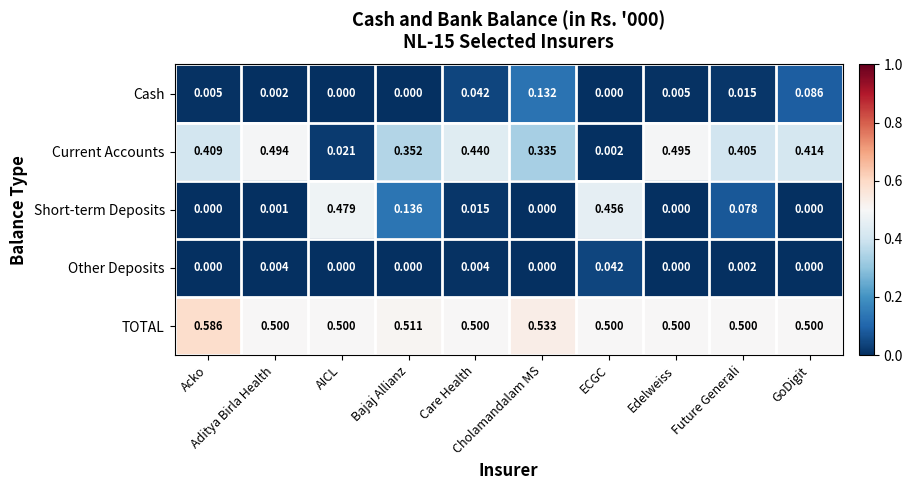

Which series has the largest range (max minus min)?

Current Accounts